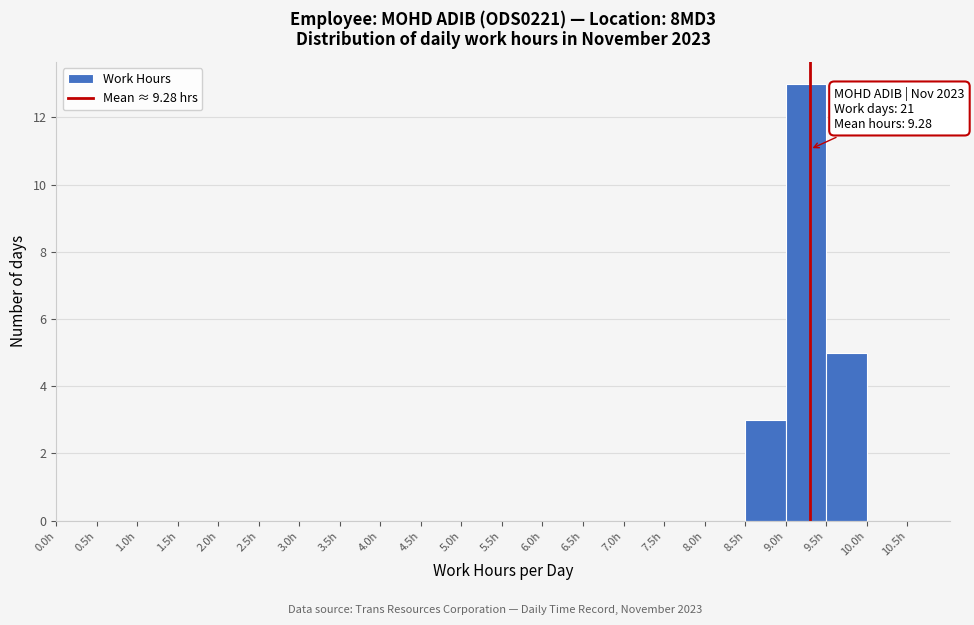

Which range on the x-axis has the tallest bar?

9.0 to 9.5